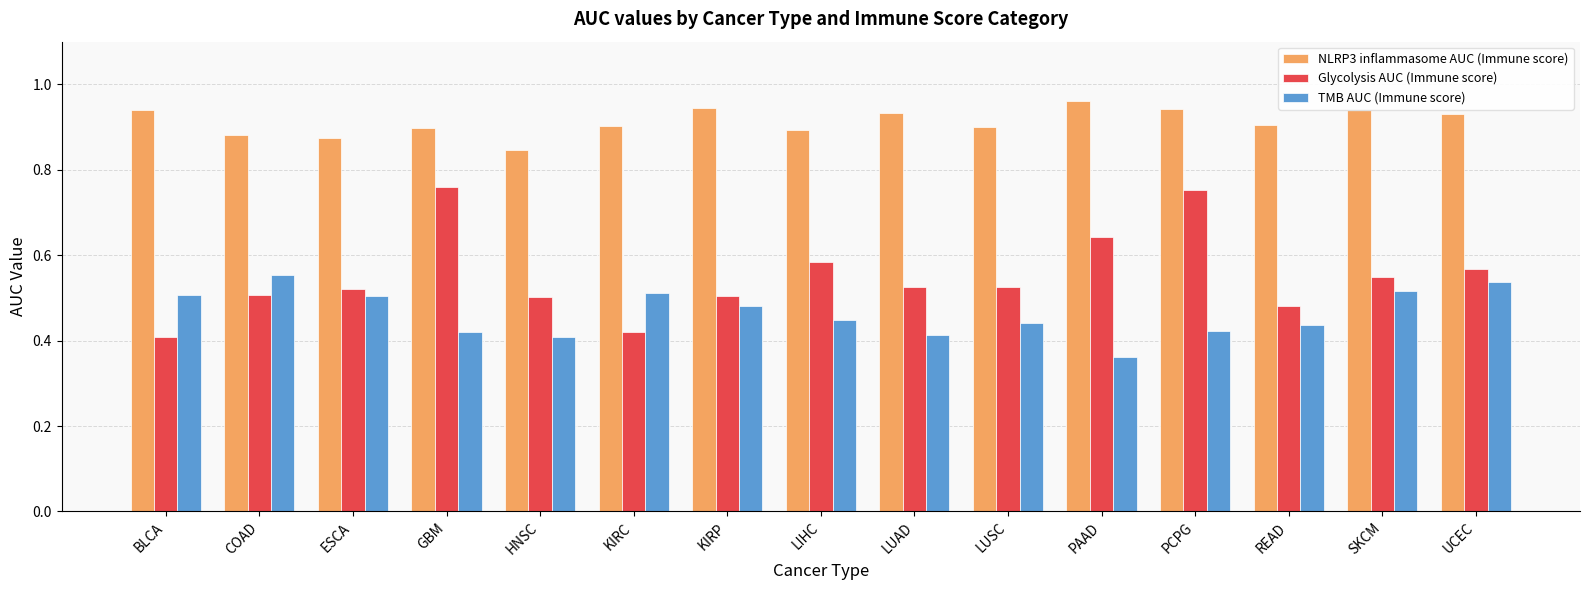

Which series changed the most between GBM and LUAD?

Glycolysis AUC (Immune score)